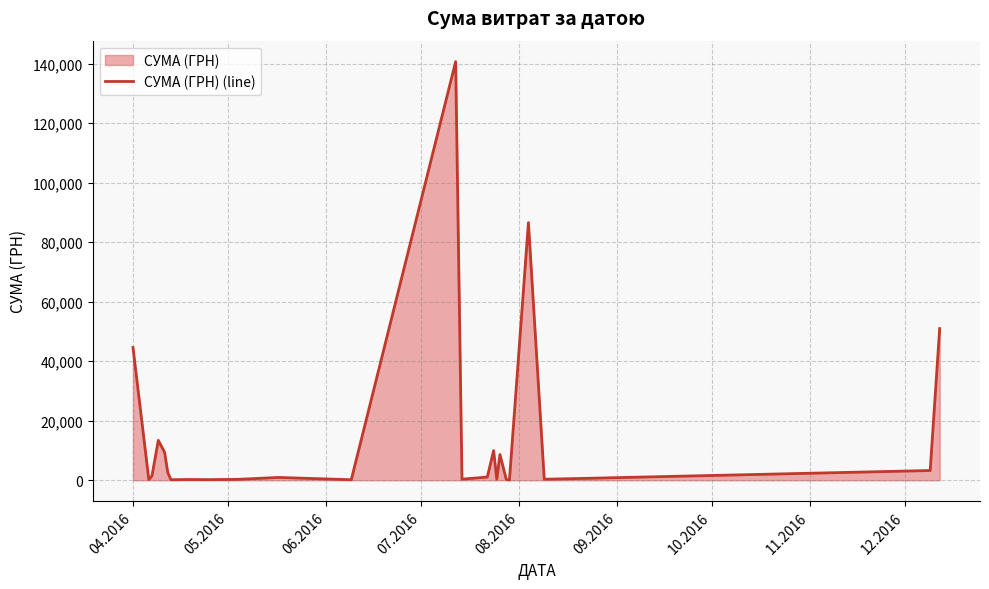

What is the value of the 19th point from the left?

265.3